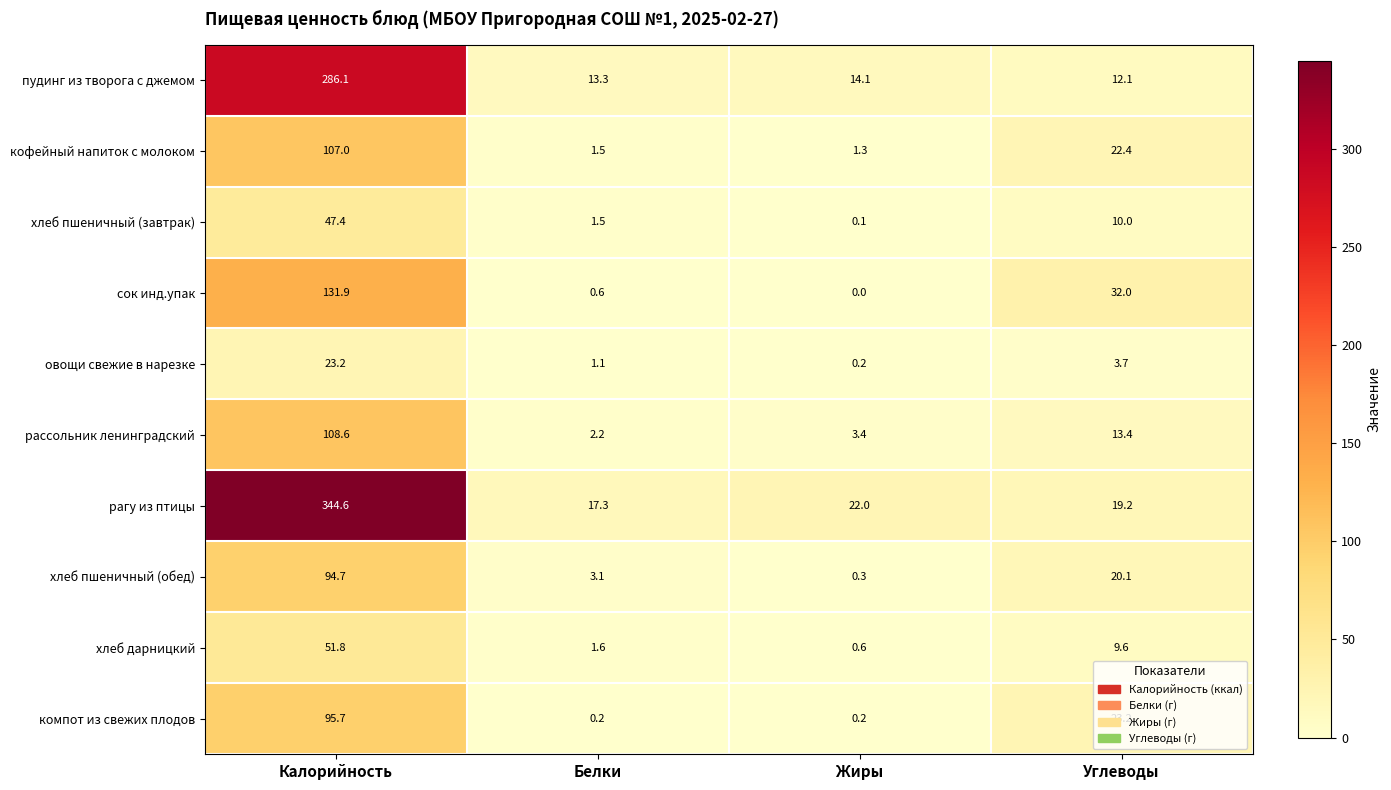

What is the difference between the second highest and second lowest values in the сок инд.упак series?

31.4